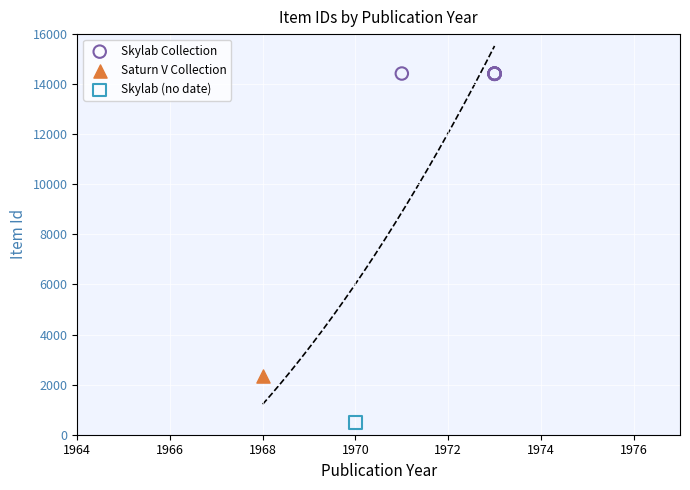

What are all the series names shown in the legend?

Skylab Collection, Saturn V Collection, Skylab (no date)